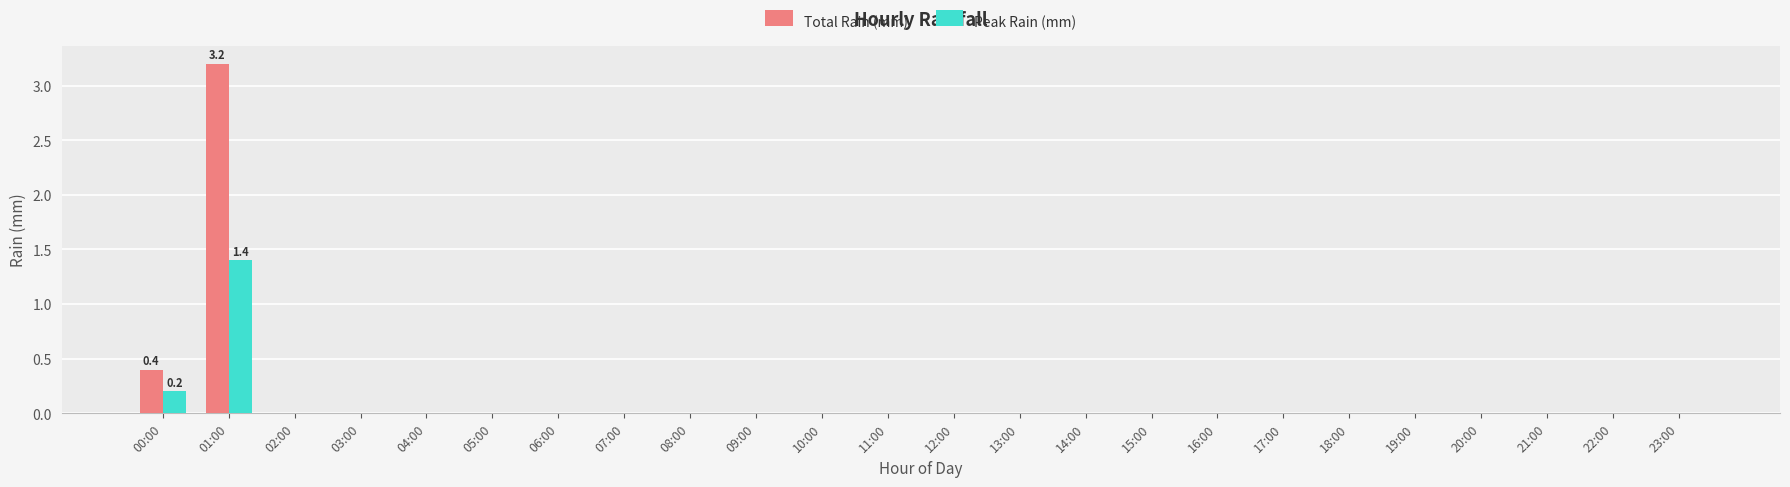

What is the sum of all Total Rain (mm) values?

3.6